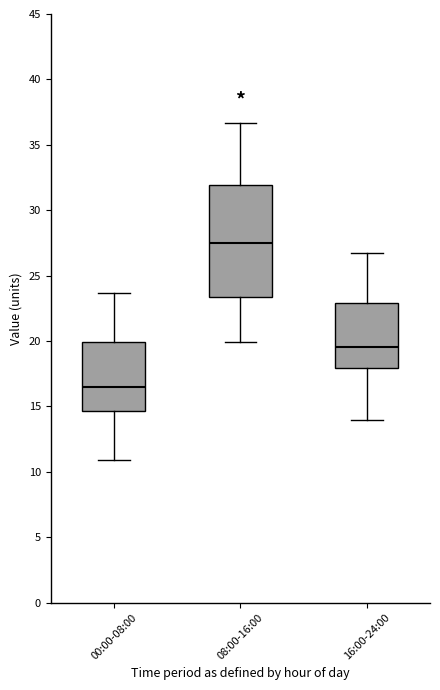

Where does the upper whisker of the box for 00:00-08:00 end on the y-axis? The values are not printed on the chart, so give them approximately, as read against the axis.

23.5